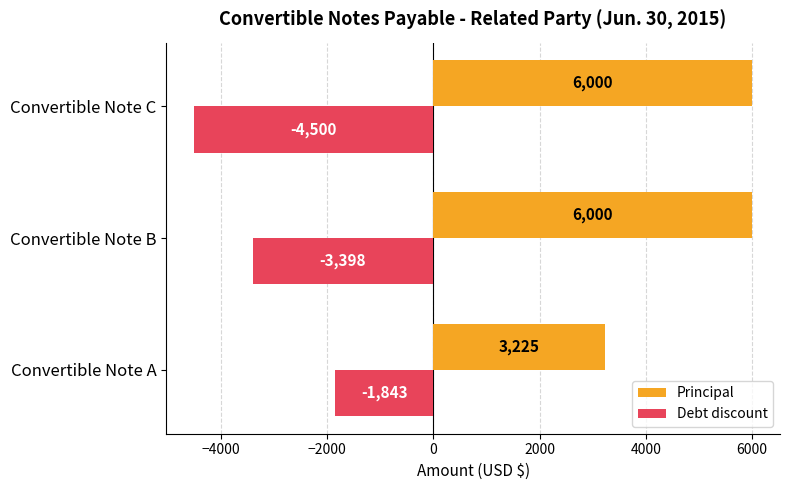

Which series has the largest total across all categories?

Principal